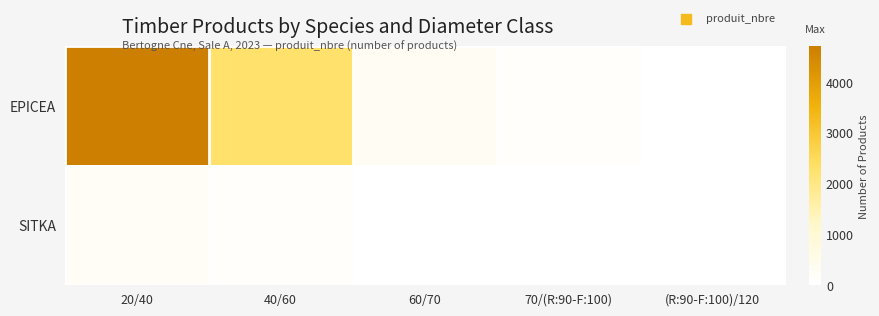

Which series has the largest total across all categories?

EPICEA